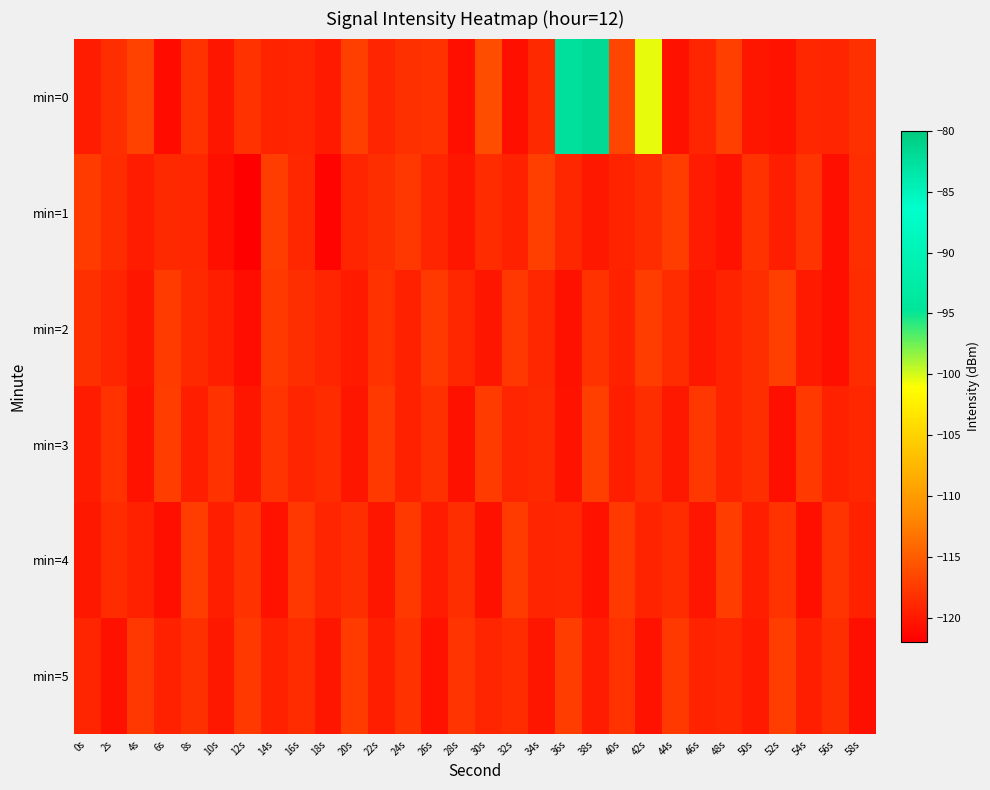

How many categories are shown in the chart?

30